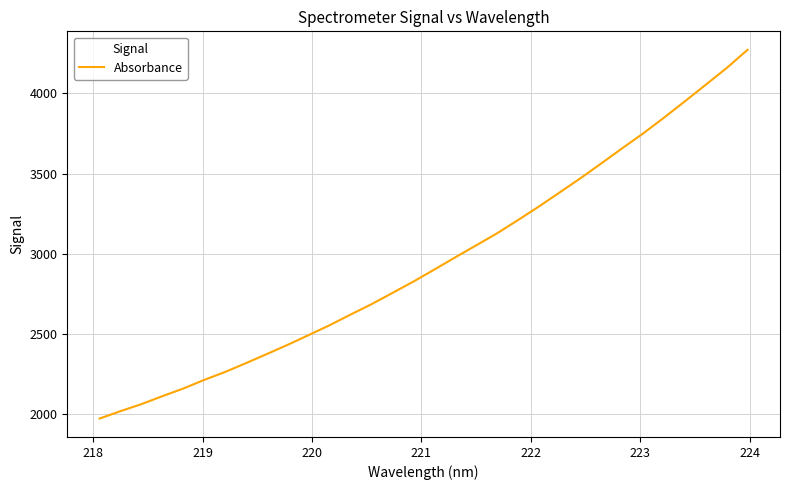

What is the difference between the maximum and minimum values?

2298.0